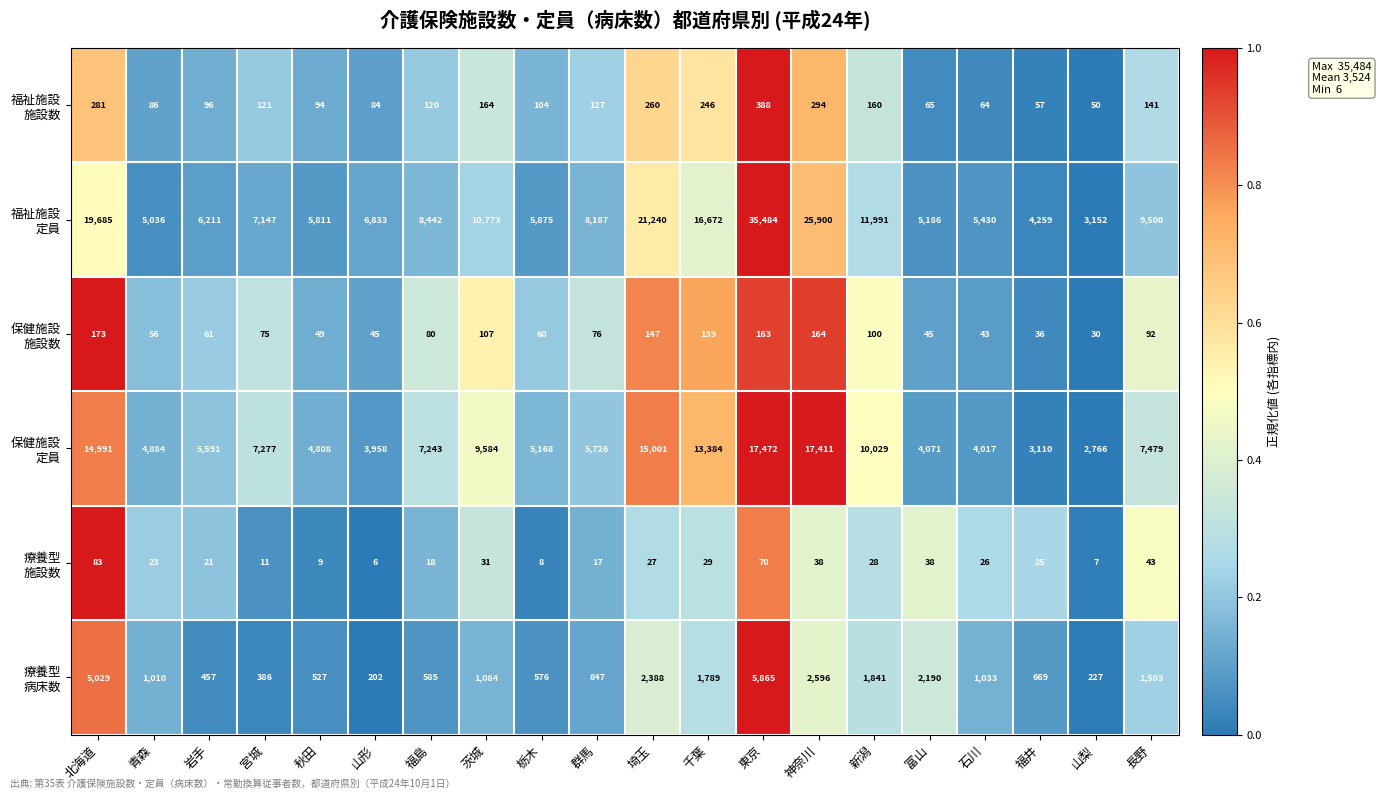

What is the spread (max minus min) of values at 宮城?

7266